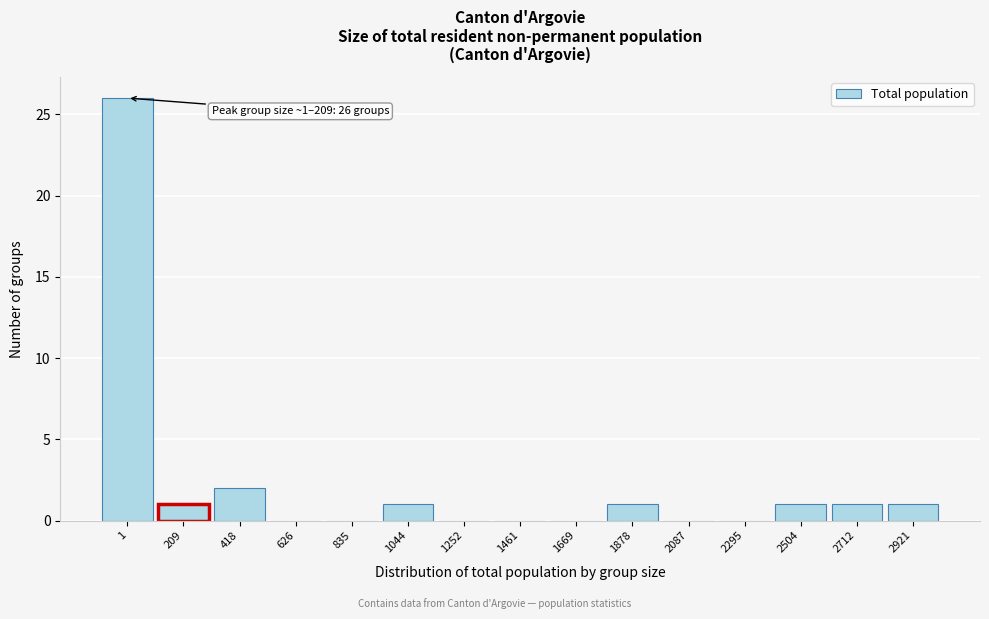

Reading left to right, list all the values displayed in this chart.

1=26	209=1	418=2	626=0	835=0	1044=1	1252=0	1461=0	1669=0	1878=1	2087=0	2295=0	2504=1	2712=1	2921=1